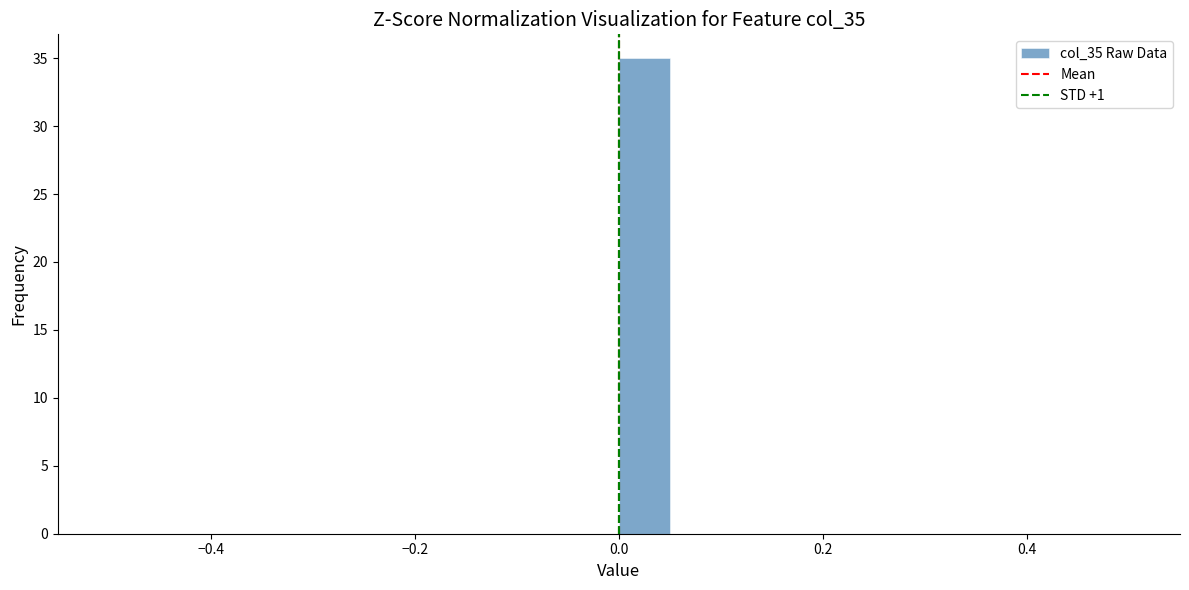

Read against the x-axis, roughly where is the centre of the tallest bar?

0.02